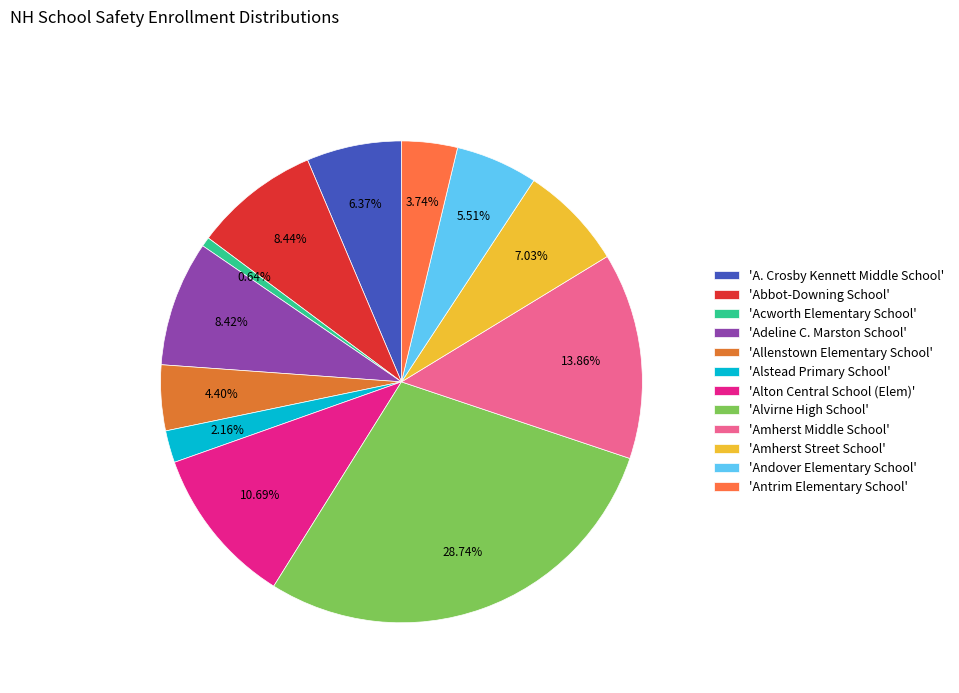

How many segments does this pie chart have?

12